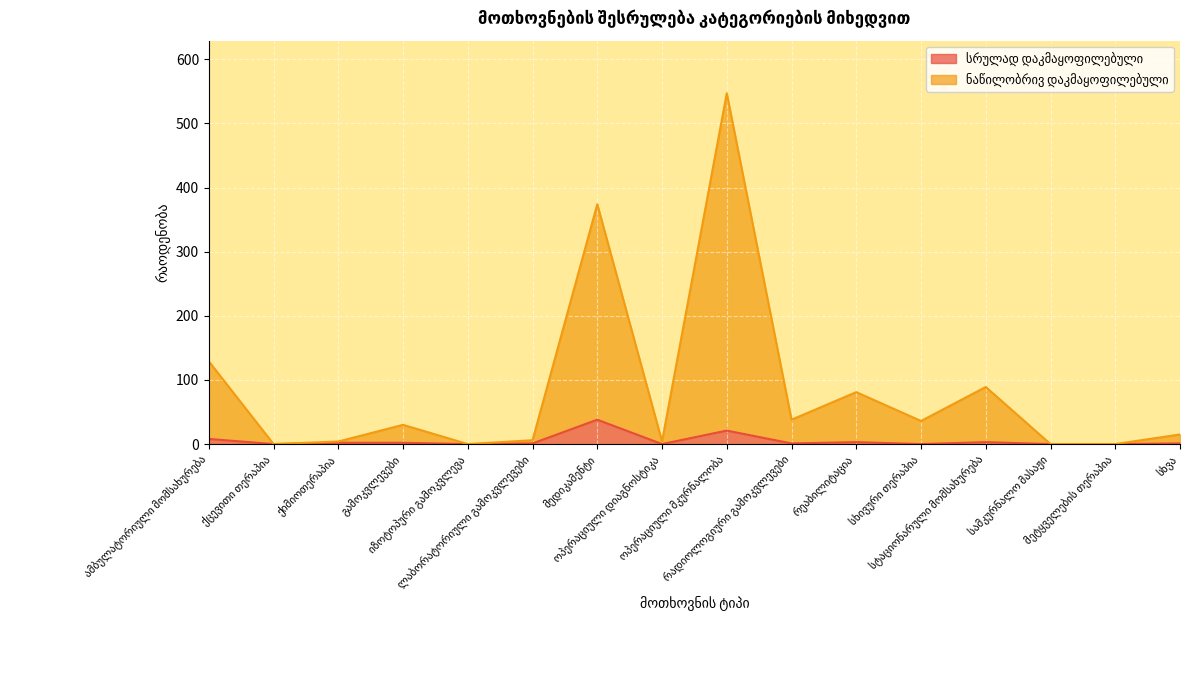

Reading left to right, extract all data points from this chart.

სრულად დაკმაყოფილებული: 8	0	2	2	0	1	38	0	21	1	3	0	3	0	0	1
ნაწილობრივ დაკმაყოფილებული: 129	0	4	30	0	6	374	4	547	38	81	36	89	0	0	15